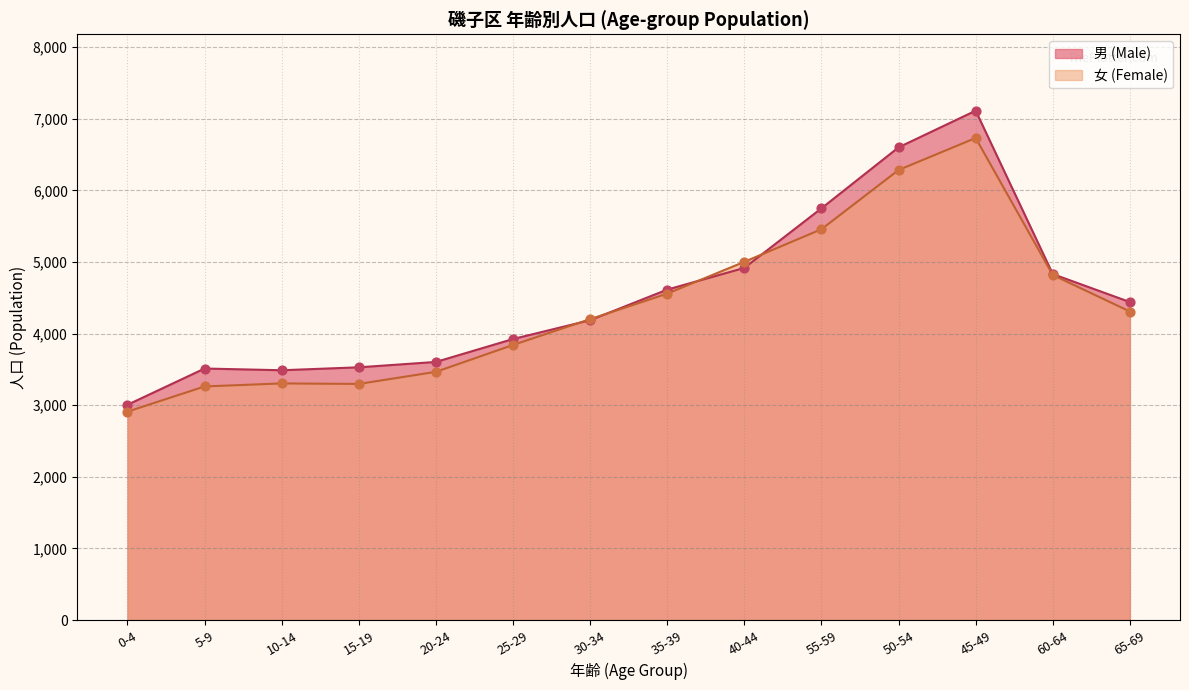

Which series reaches the minimum Y coordinate?

女 (Female)